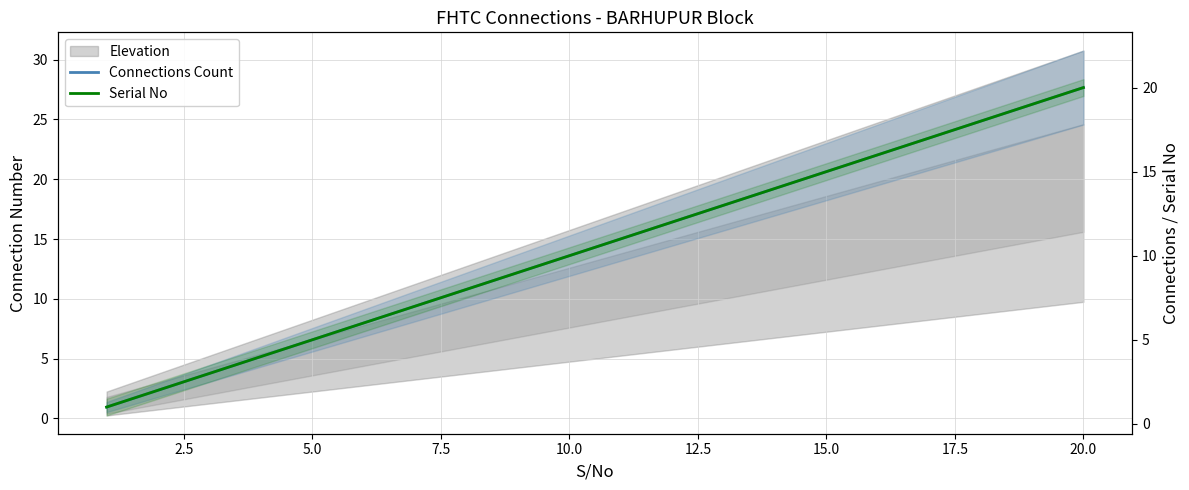

Between 10.0 and 20.0, which series saw the biggest shift?

Connections Count